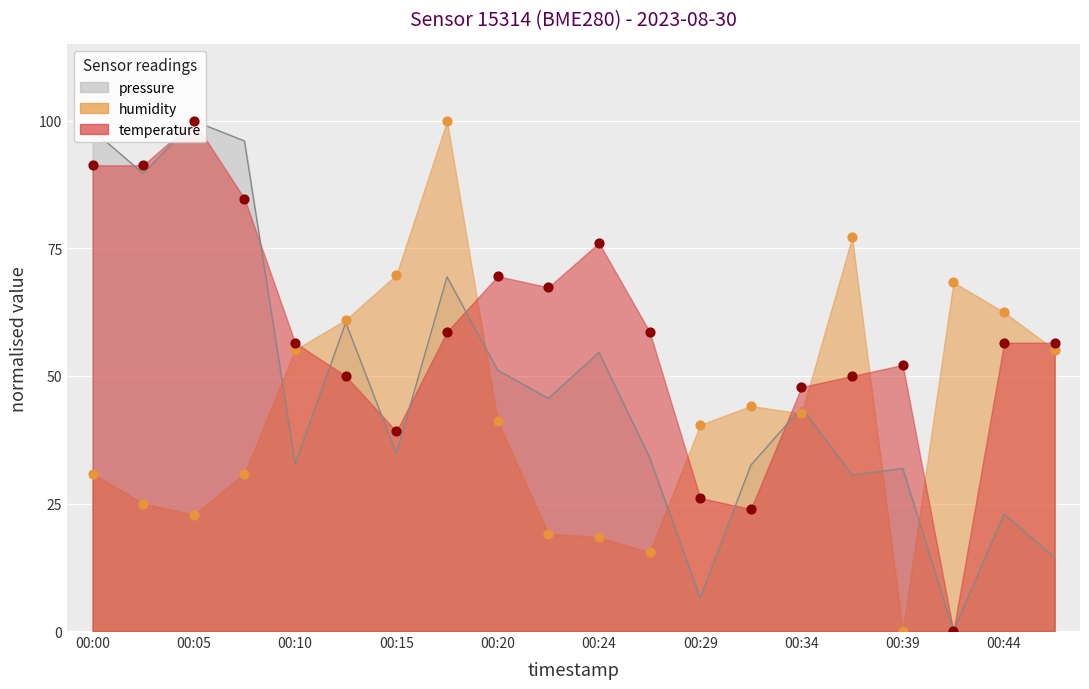

Which series contains the highest Y value?

pressure